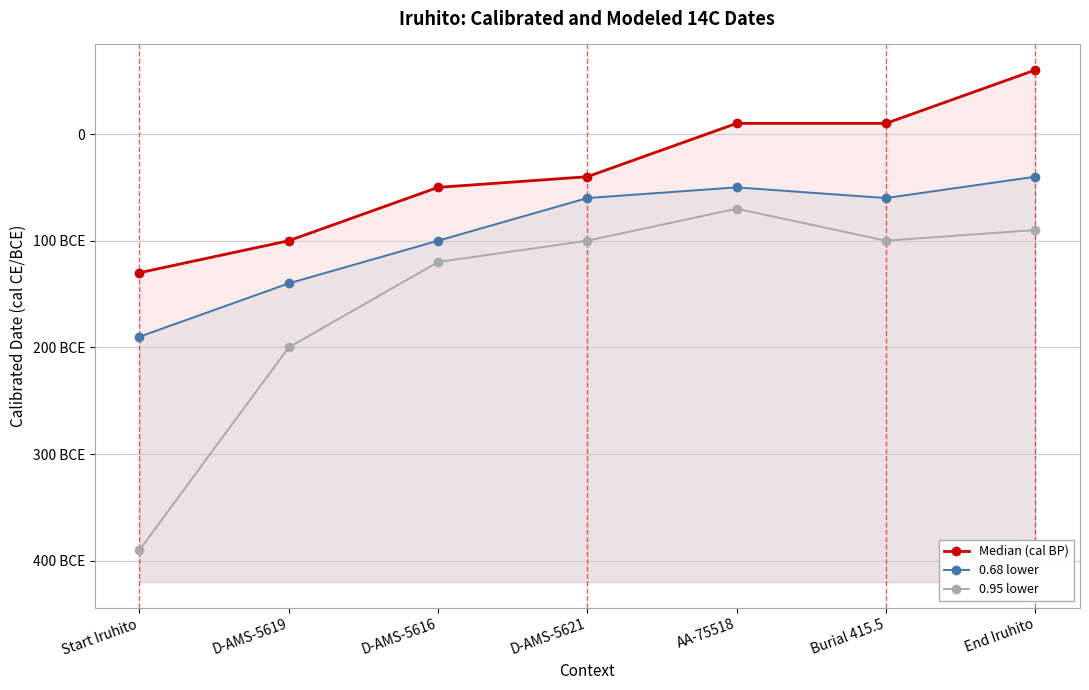

What is the difference between the second highest and minimum values in the Median (cal BP) series?

140